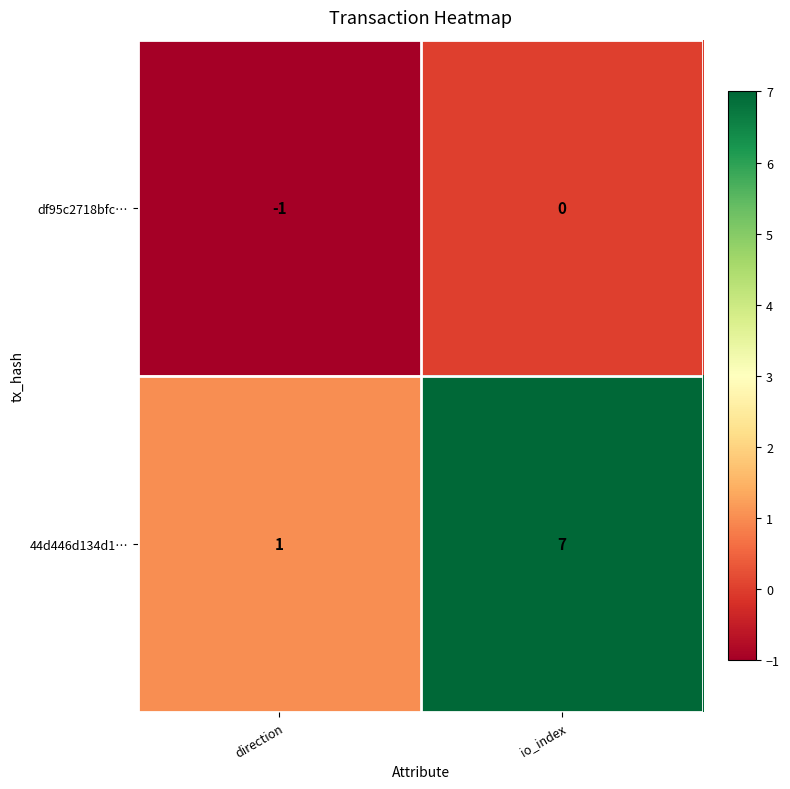

At which category is the sum across all series the highest?

io_index